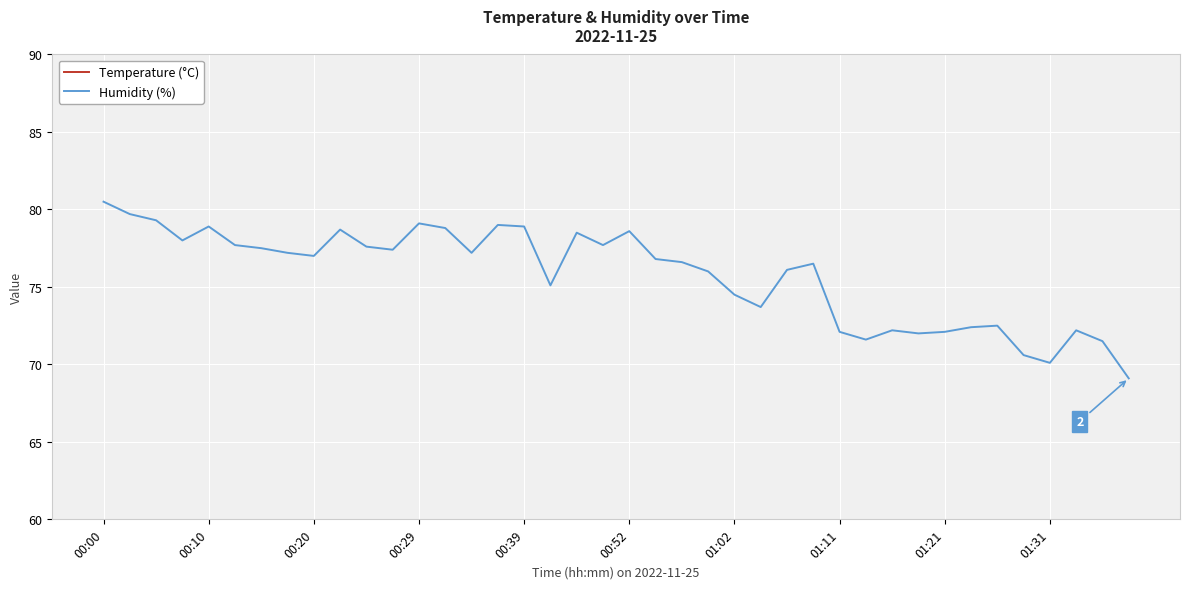

Count the number of data series in this chart.

2